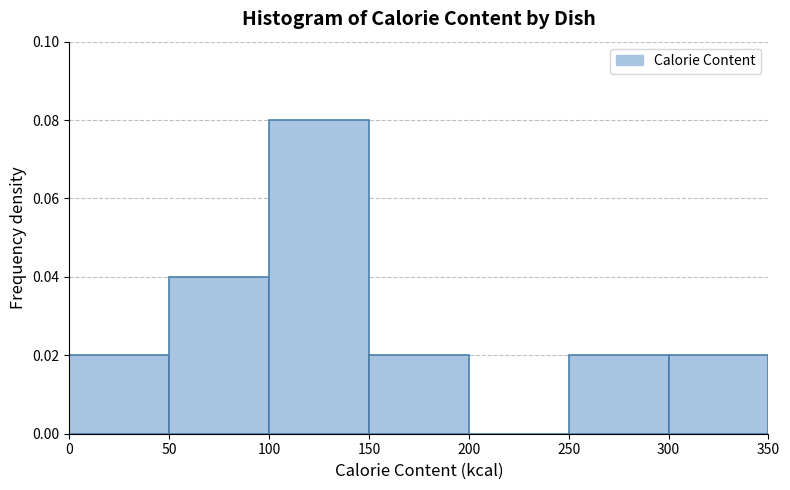

What is the height of the bar covering 150 to 200 on the x-axis? The values are not printed on the chart, so give them approximately, as read against the axis.

0.02